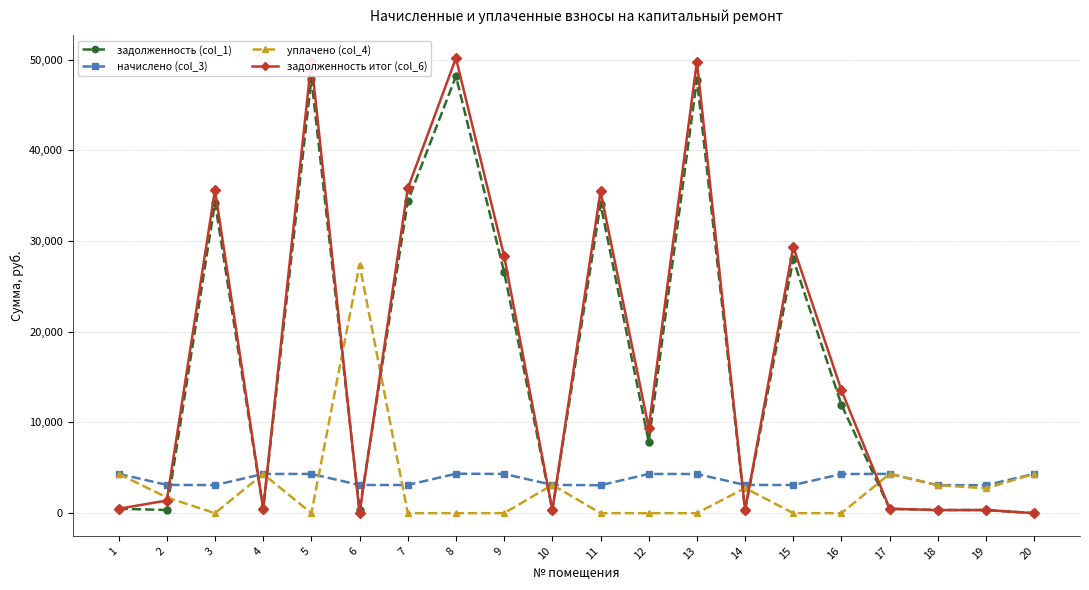

True or false: задолженность итог (col_6) and уплачено (col_4) intersect in this chart.

True